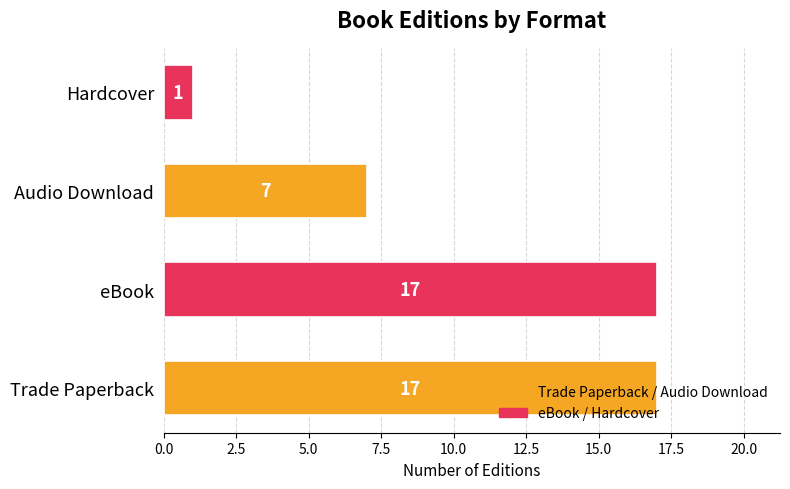

Is it true that the value at Audio Download is 7?

True